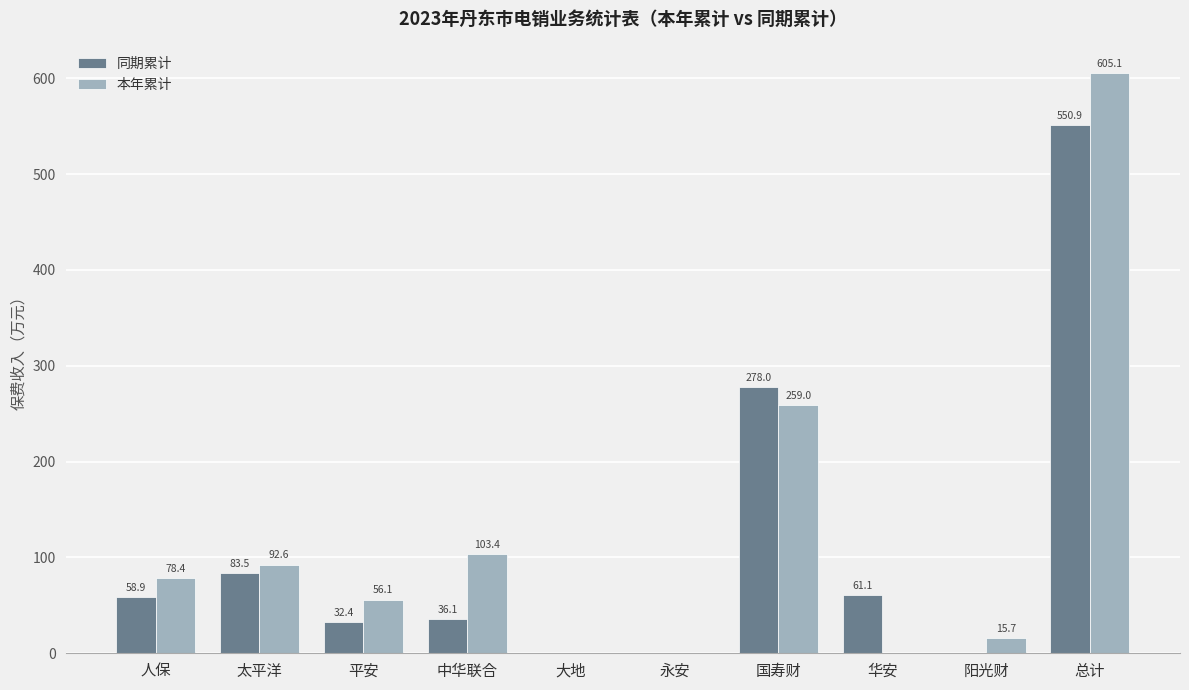

How many data points in 同期累计 are above 58?

5